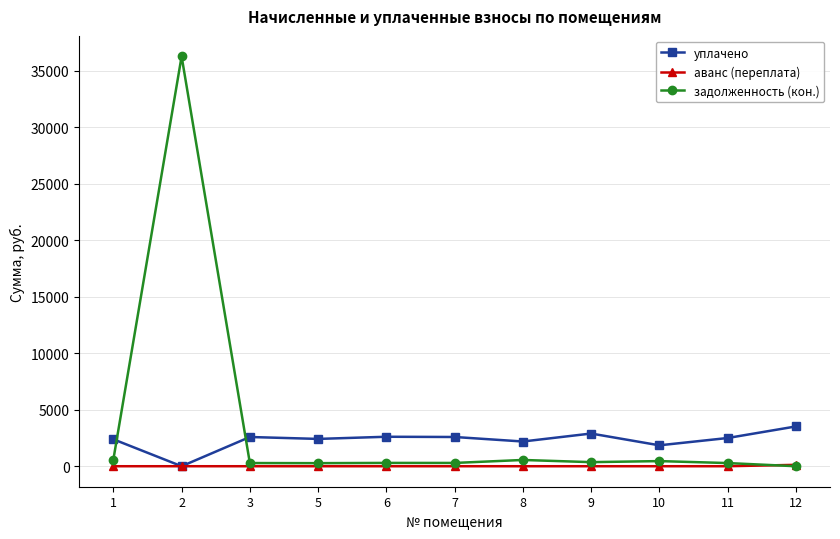

Between 2 and 5, which series saw the biggest shift?

задолженность (кон.)